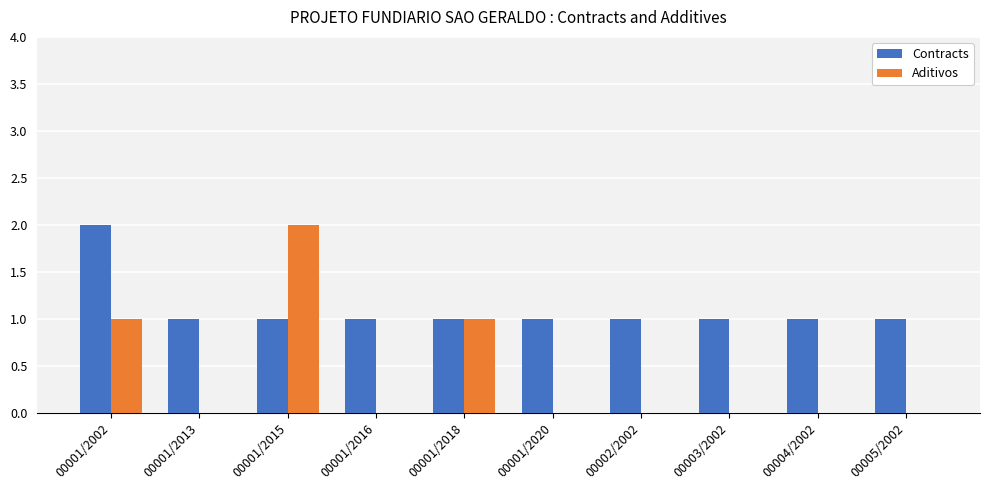

How many groups of bars are there?

10